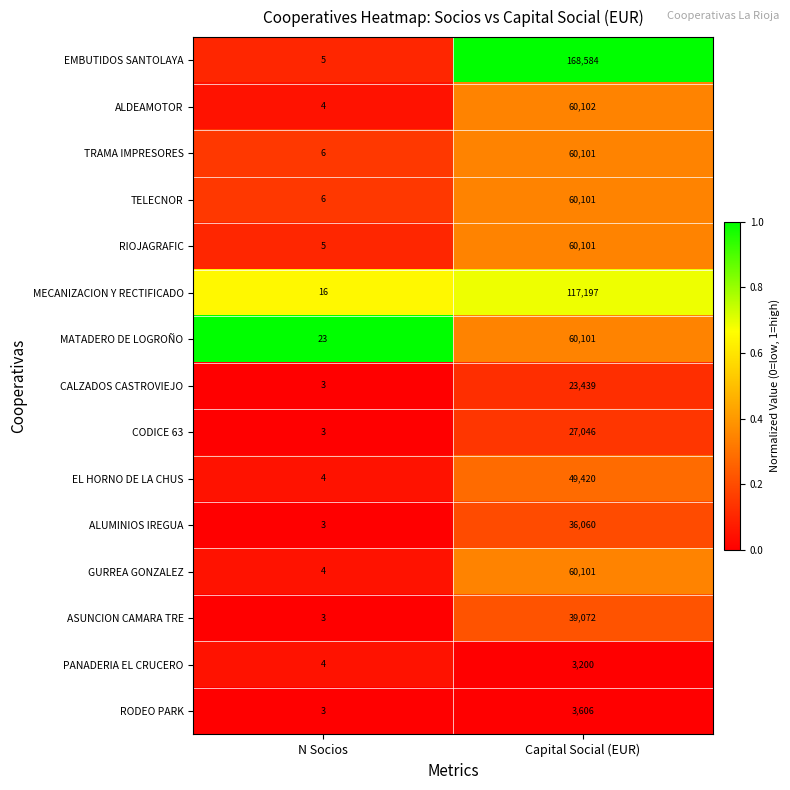

At which label does TELECNOR reach its peak?

Capital Social (EUR)